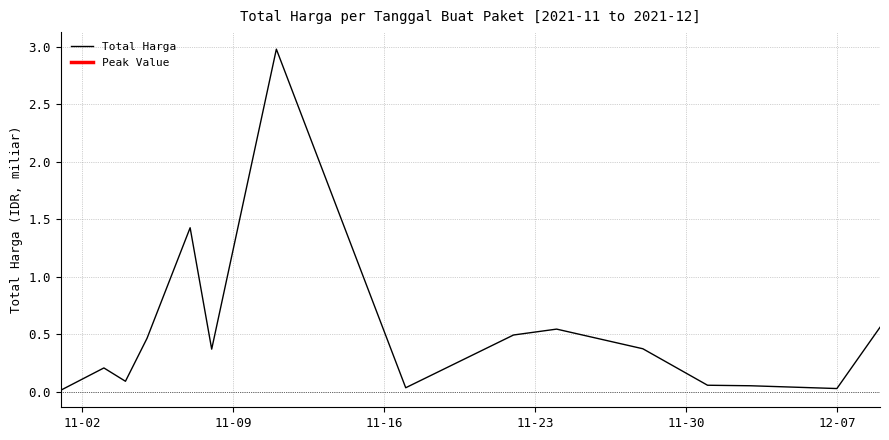

How many lines are shown in the chart?

1